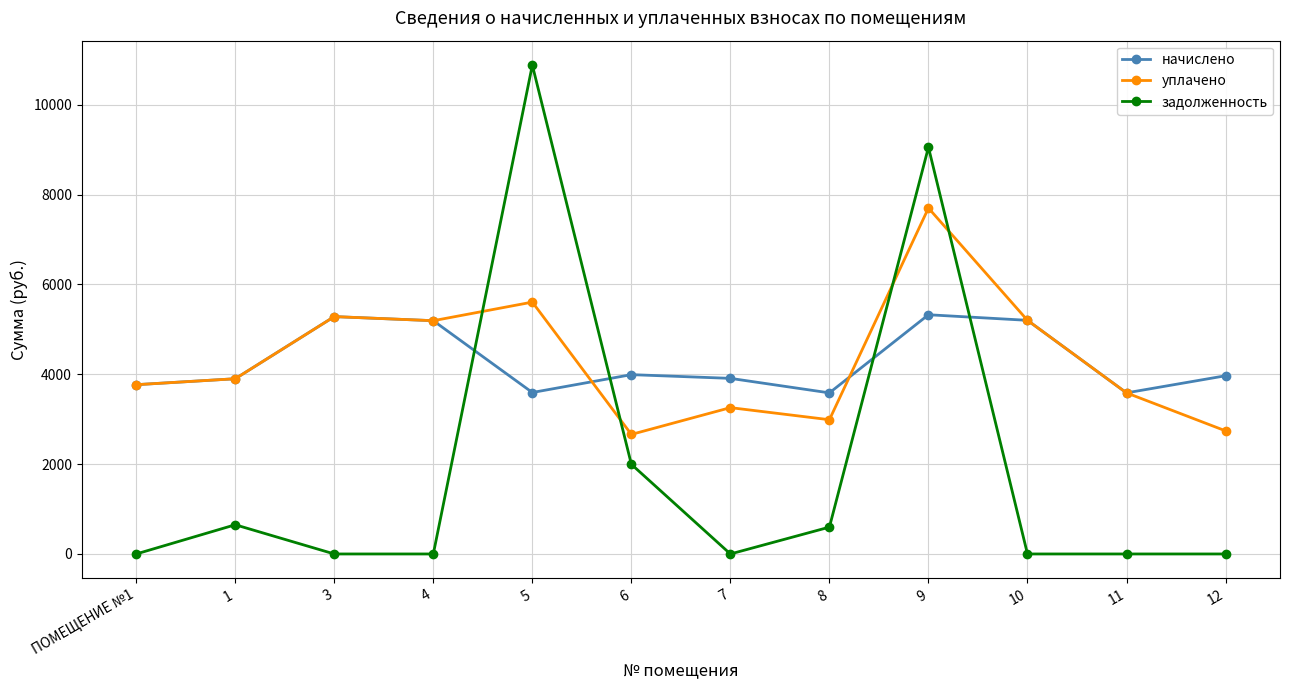

True or false: уплачено and начислено intersect in this chart.

True